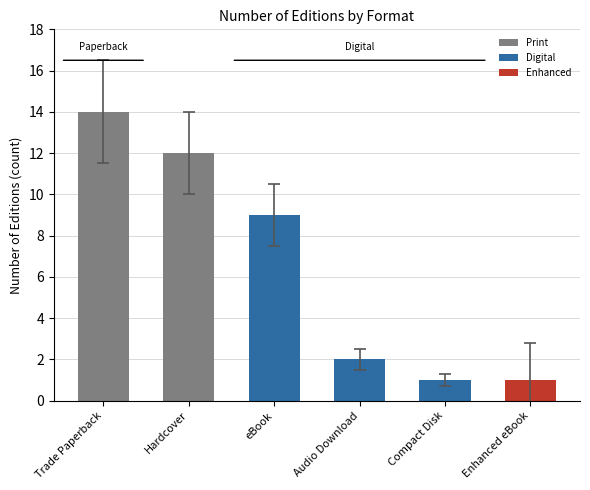

Does the chart contain stacked bars?

No